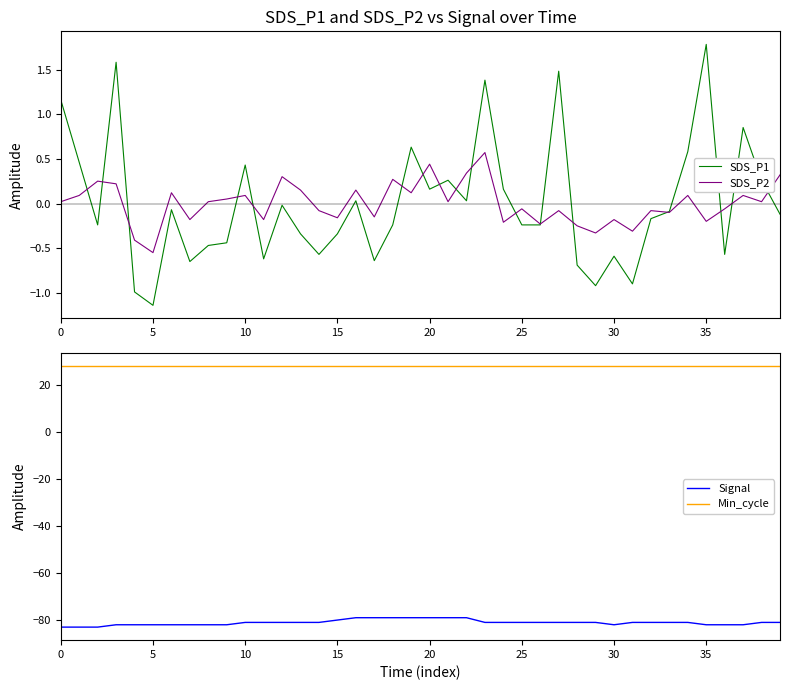

At which category is the sum across all series the highest?

19